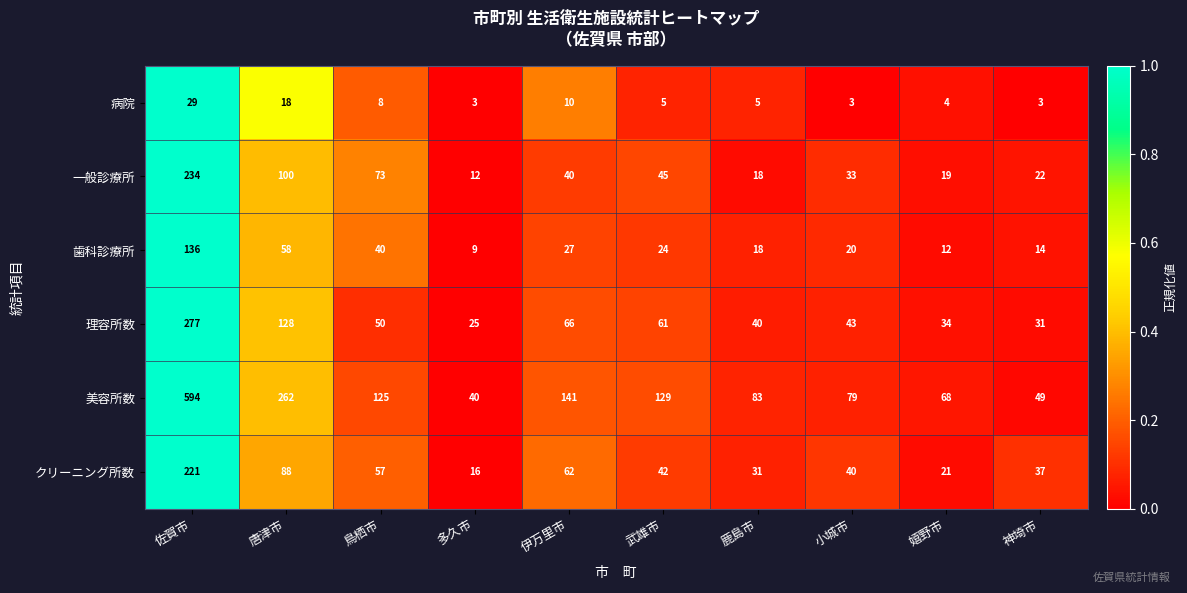

What is the sum of all 理容所数 values?

755